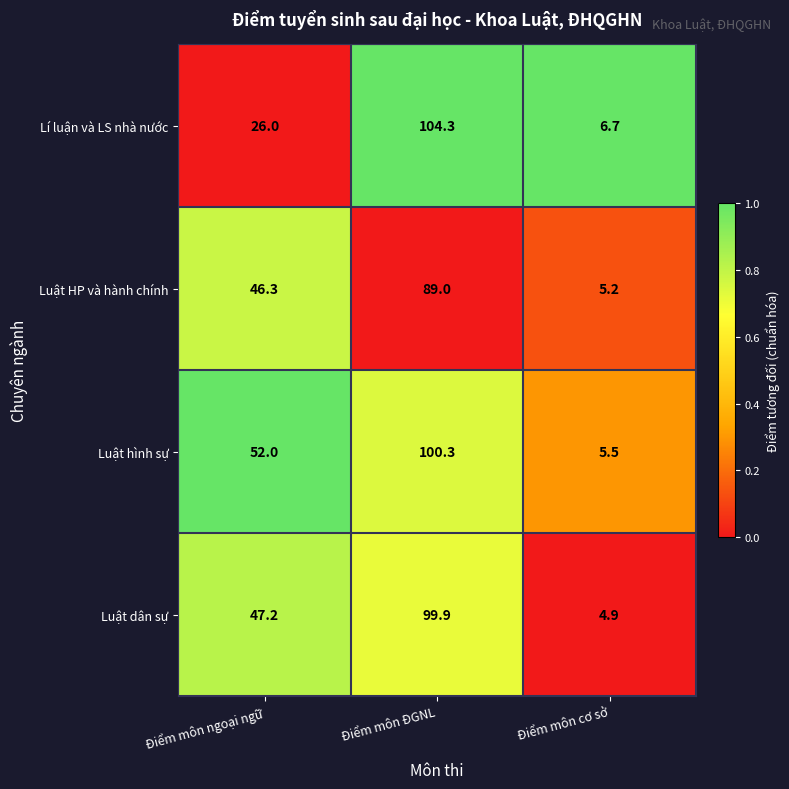

Reading right to left, transcribe all the data shown in this chart.

Lí luận và LS nhà nước: 6.7	104.3	26.0
Luật HP và hành chính: 5.2	89.0	46.3
Luật hình sự: 5.5	100.3	52.0
Luật dân sự: 4.9	99.9	47.2